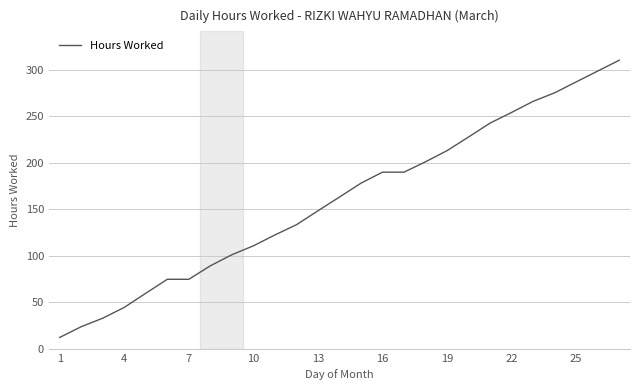

What is the smallest value displayed?

12.1